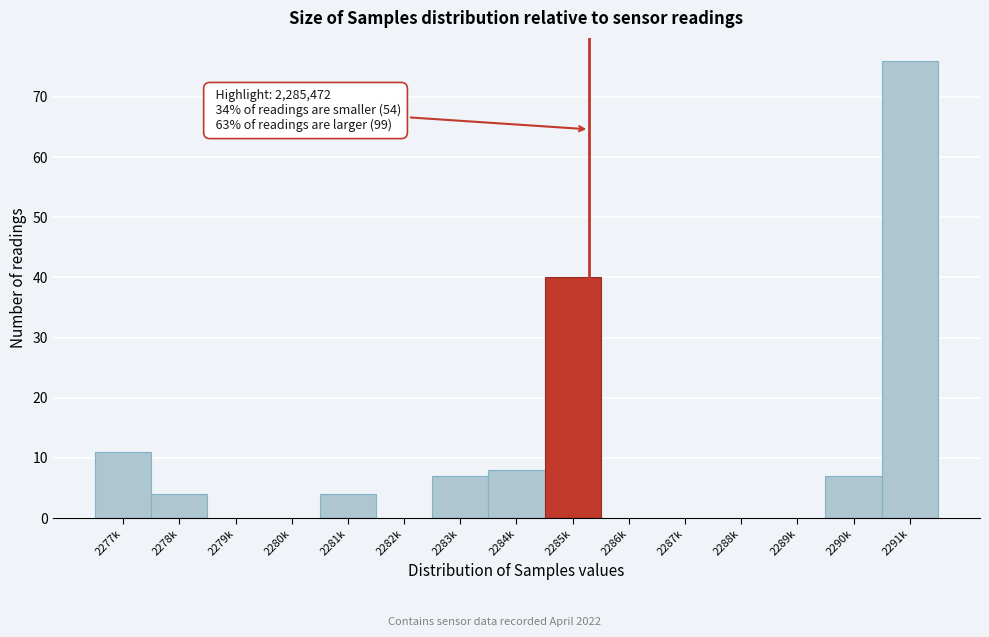

Reading left to right, list all the values displayed in this chart.

2277k=11	2278k=4	2279k=0	2280k=0	2281k=4	2282k=0	2283k=7	2284k=8	2285k=40	2286k=0	2287k=0	2288k=0	2289k=0	2290k=7	2291k=76